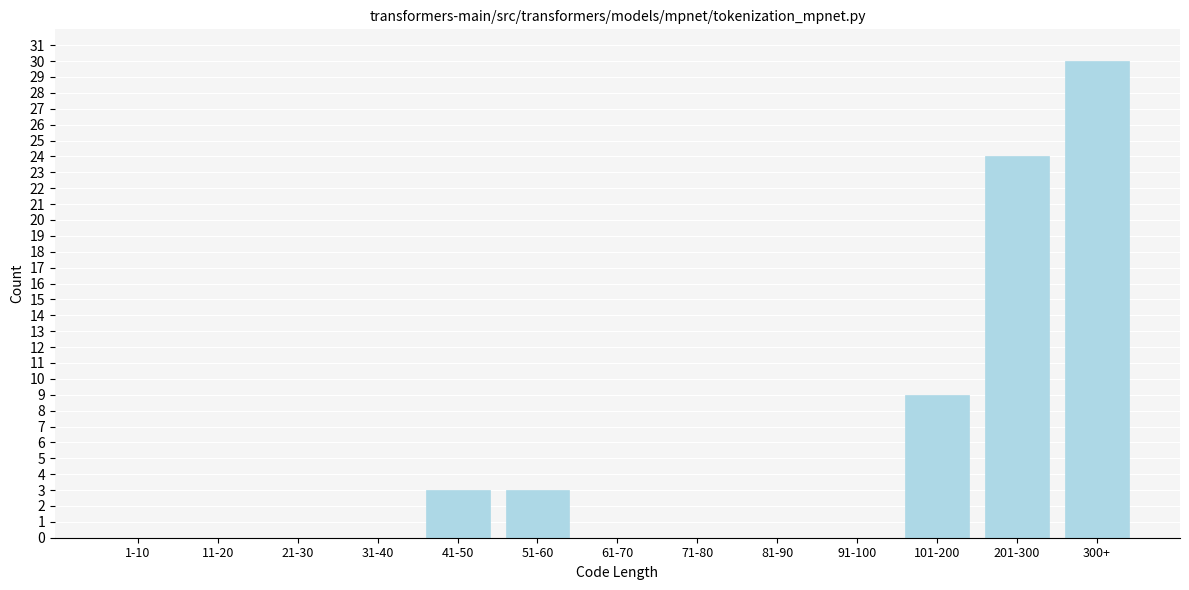

Reading left to right, extract all data points from this chart.

1-10=0	11-20=0	21-30=0	31-40=0	41-50=3	51-60=3	61-70=0	71-80=0	81-90=0	91-100=0	101-200=9	201-300=24	300+=30